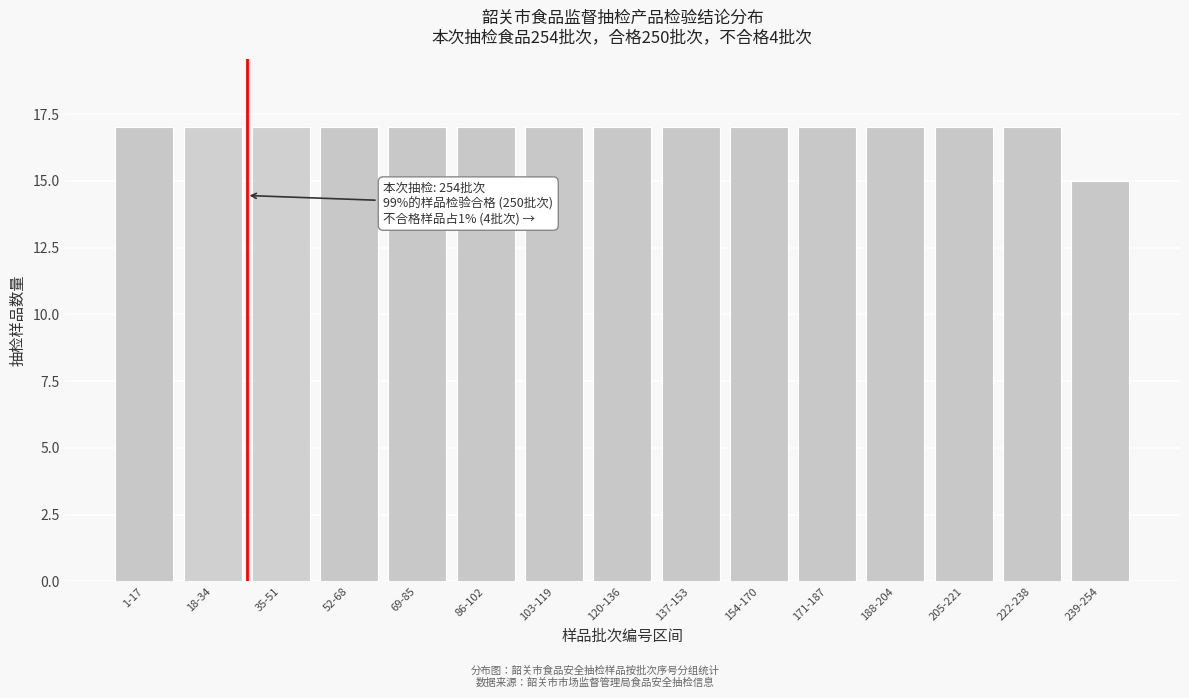

Reading left to right, extract all data points from this chart.

17	17	17	17	17	17	17	17	17	17	17	17	17	17	15